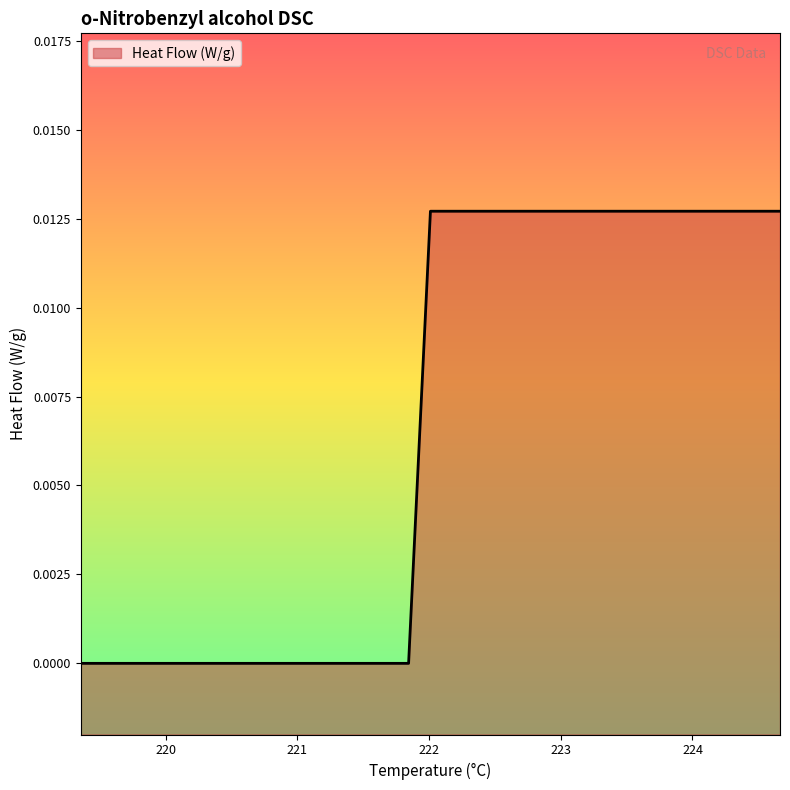

How many lines are shown in the chart?

1